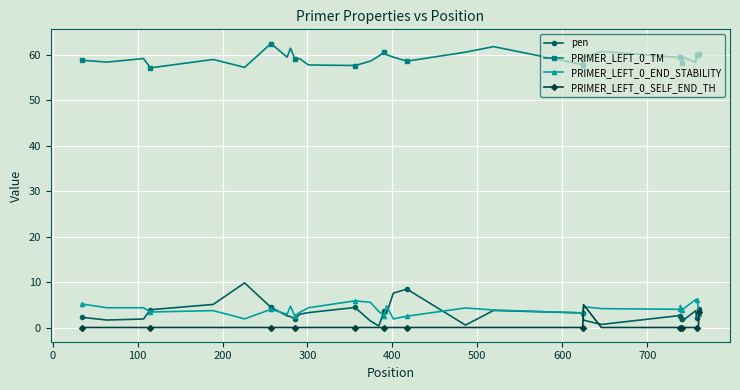

Which series has the largest range (max minus min)?

pen